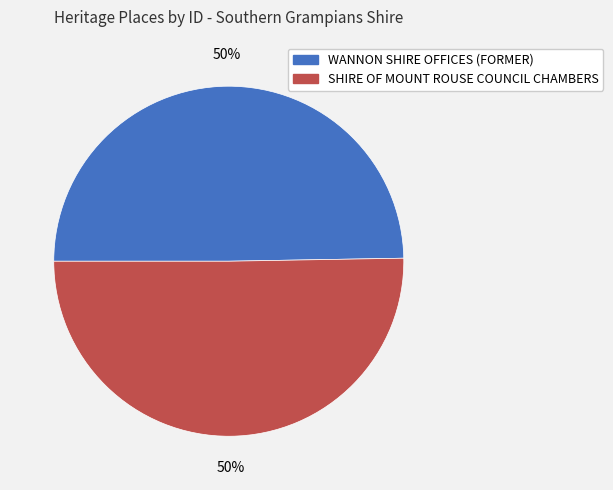

What percentage is the SHIRE OF MOUNT ROUSE COUNCIL CHAMBERS slice, to the nearest percent?

50%